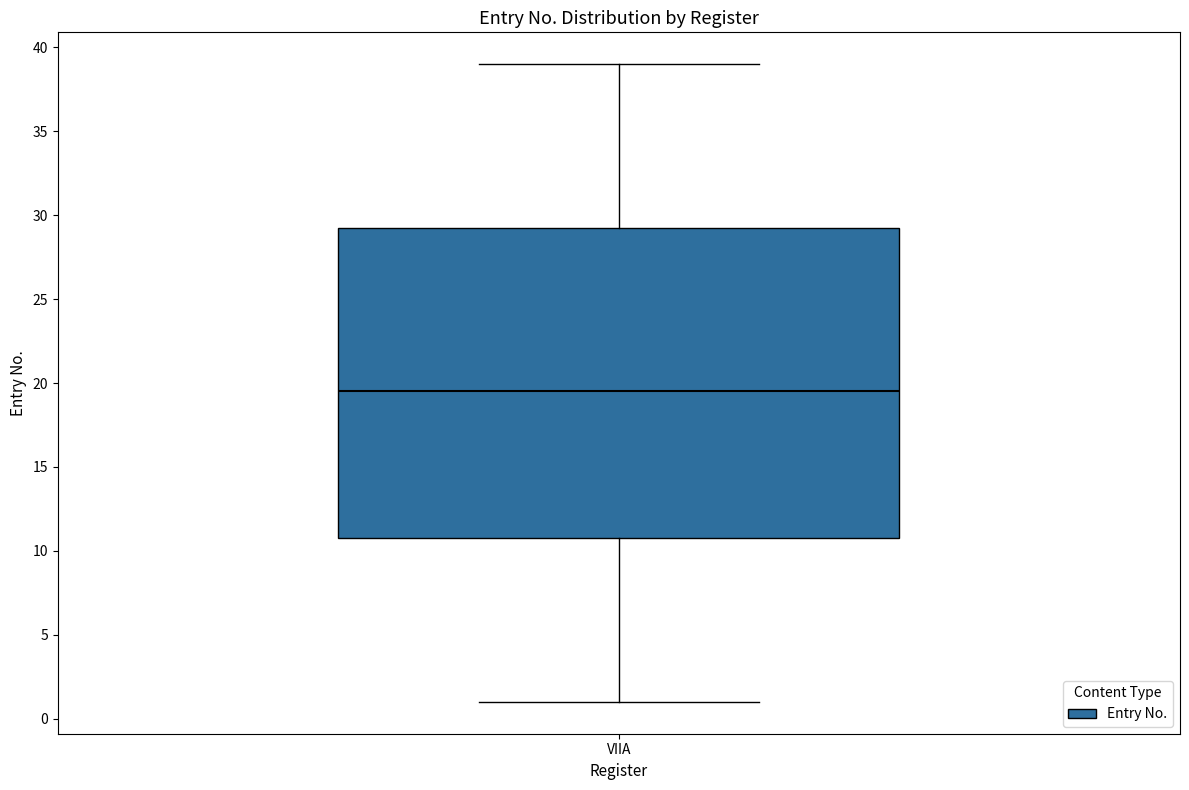

Where is the upper edge of the box for VIIA on the y-axis? The values are not printed on the chart, so give them approximately, as read against the axis.

29.5